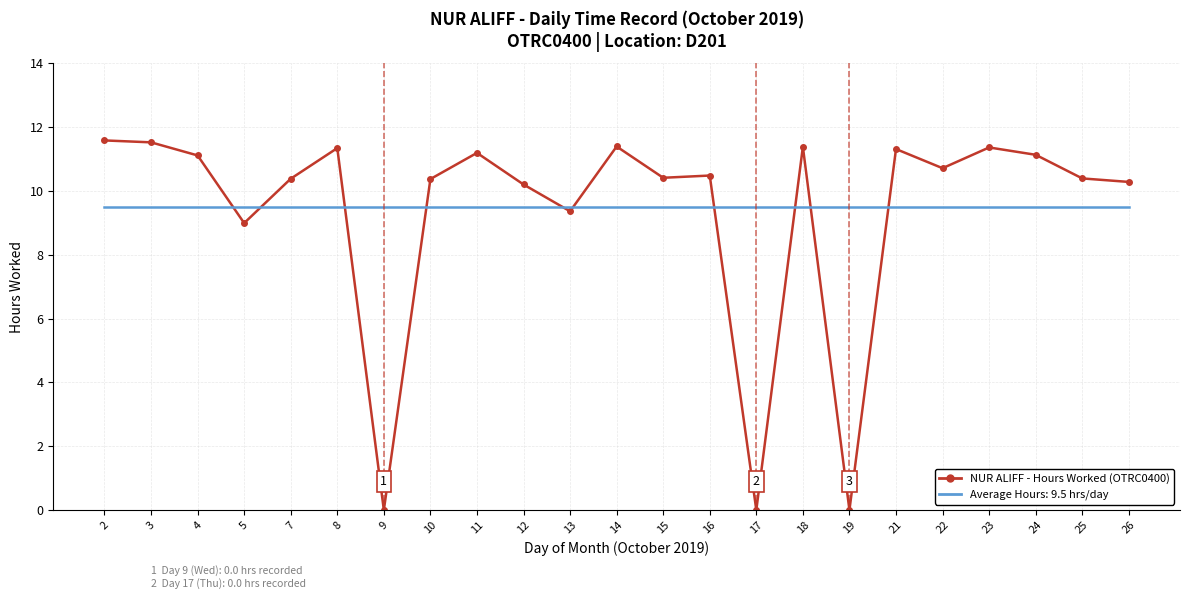

What is the maximum value shown in the chart?

11.6